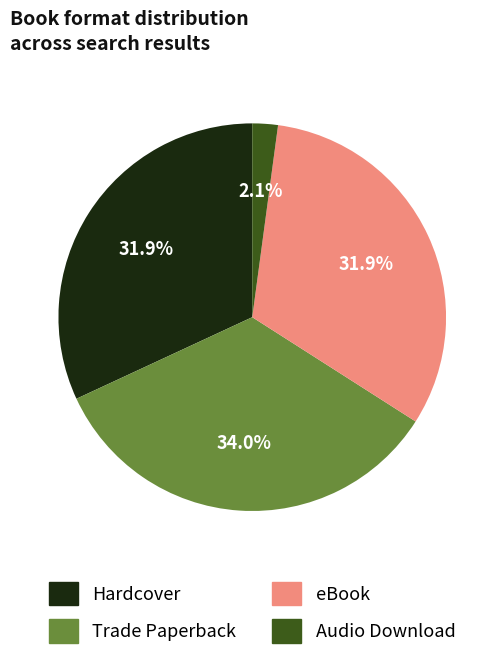

True or false: Hardcover accounts for 32% of the total.

True